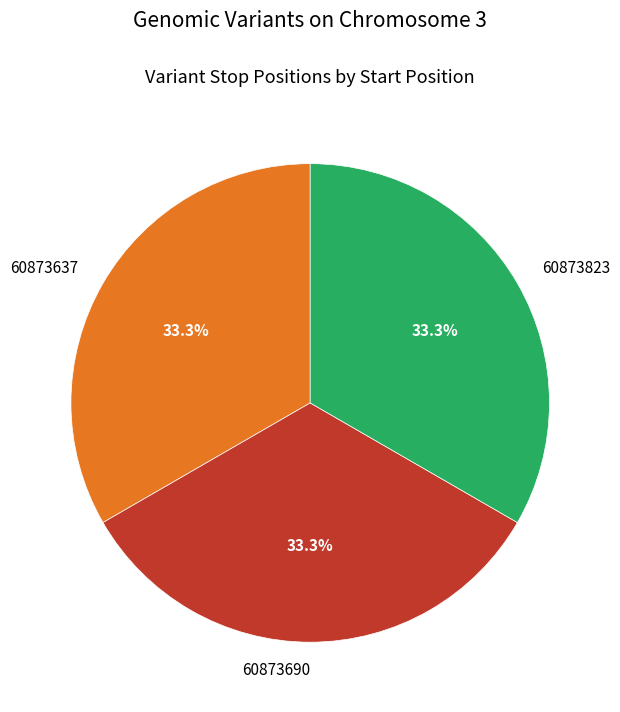

What is the ratio of the value at 60873690 to the value at 60873823?

1.0